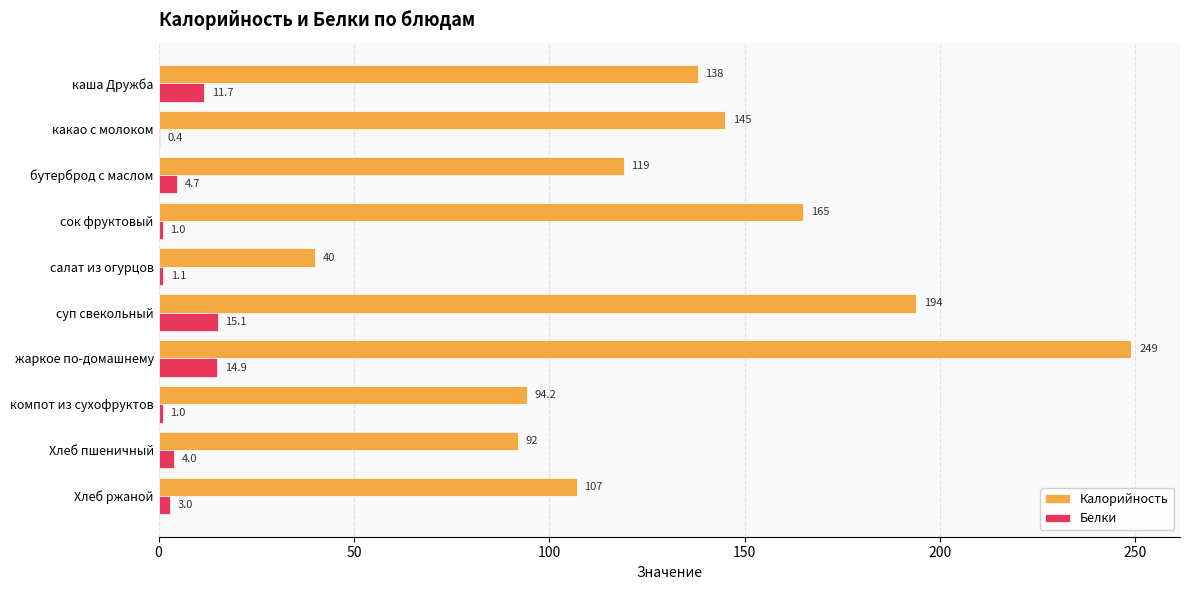

What is the total value across all series at какао с молоком?

145.4